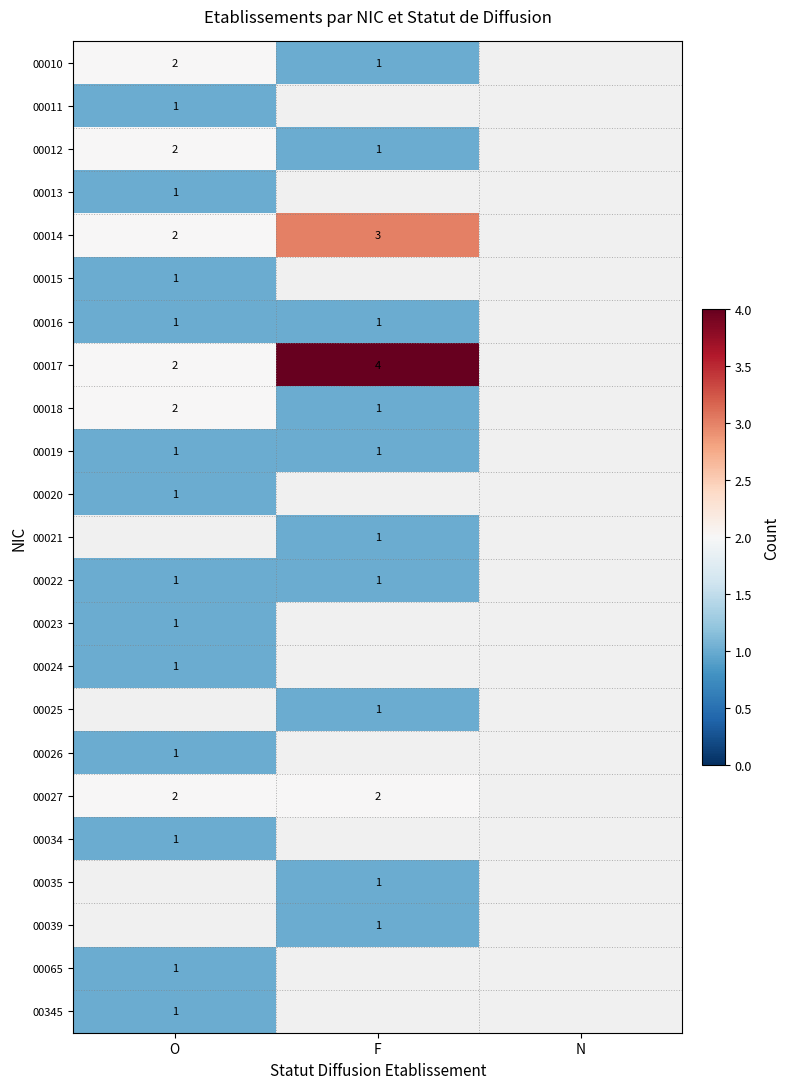

The value of 00025 at F is 1. True or false?

True